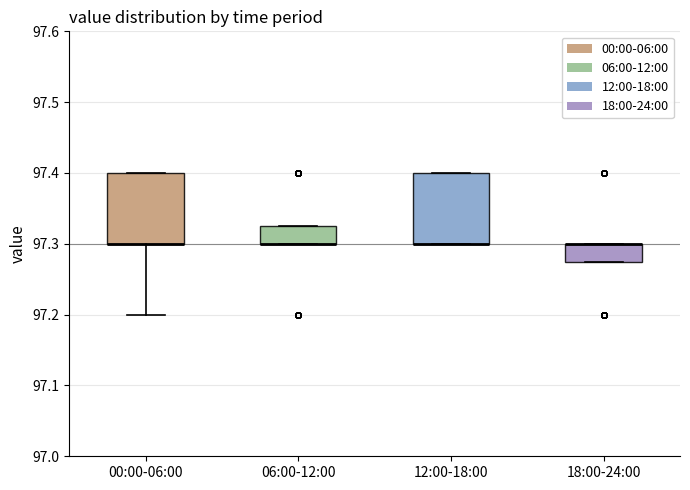

Reading left to right, transcribe this box plot: for each box, give where its median line is, the range the box spans, and where its two whiskers end, as read against the y-axis. The values are not printed on the chart, so give them approximately, as read against the axis.

00:00-06:00: median 97.30 (drawn on the box's lower edge), box 97.30 to 97.40, whiskers 97.20 to 97.40
06:00-12:00: median 97.30 (drawn on the box's lower edge), box 97.30 to 97.33, whiskers 97.30 to 97.33
12:00-18:00: median 97.30 (drawn on the box's lower edge), box 97.30 to 97.40, whiskers 97.30 to 97.40
18:00-24:00: median 97.30 (drawn on the box's upper edge), box 97.28 to 97.30, whiskers 97.28 to 97.30